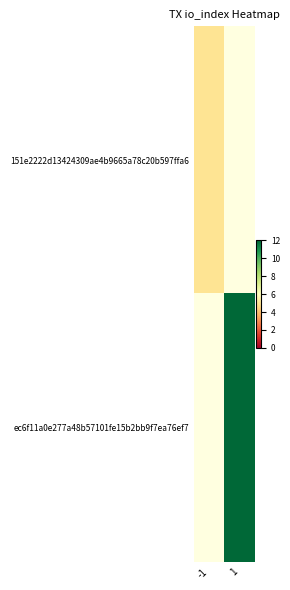

The value of ec6f11a0e277a48b57101fe15b2bb9f7ea76ef7 at 1 is 12.0. True or false?

True